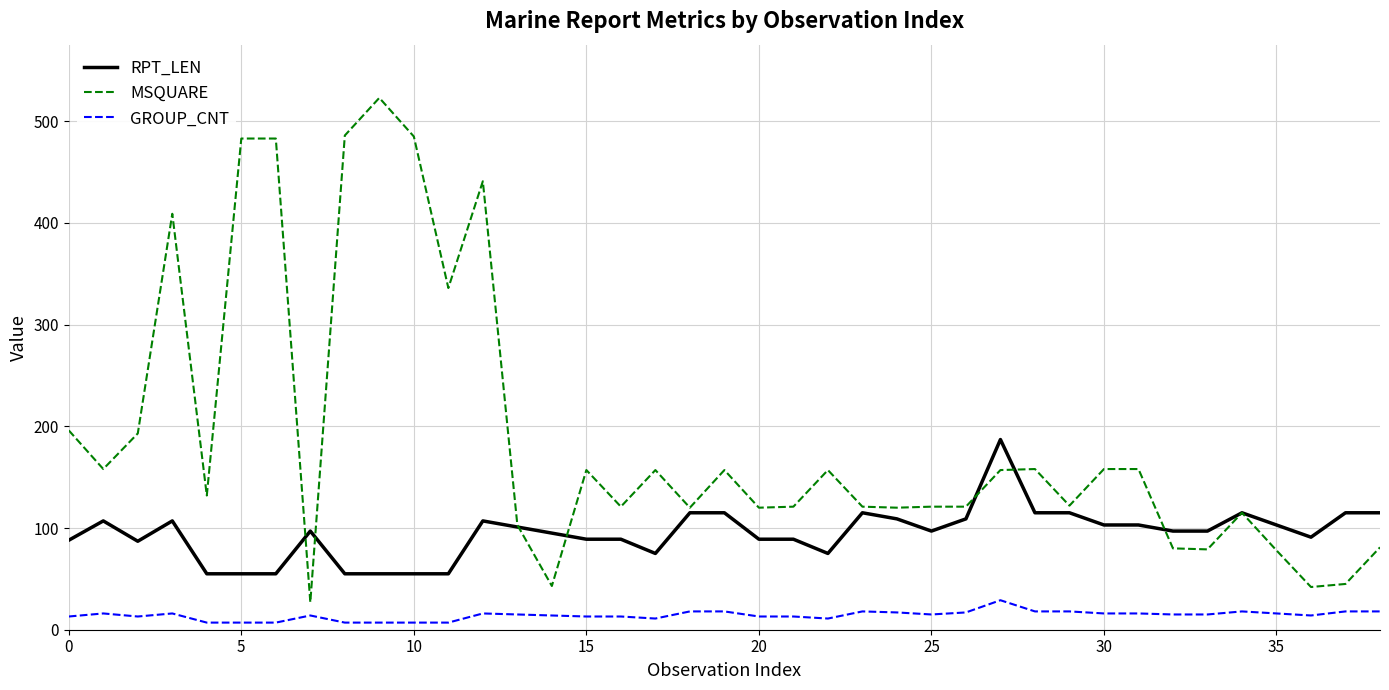

Which series has the largest total across all categories?

MSQUARE